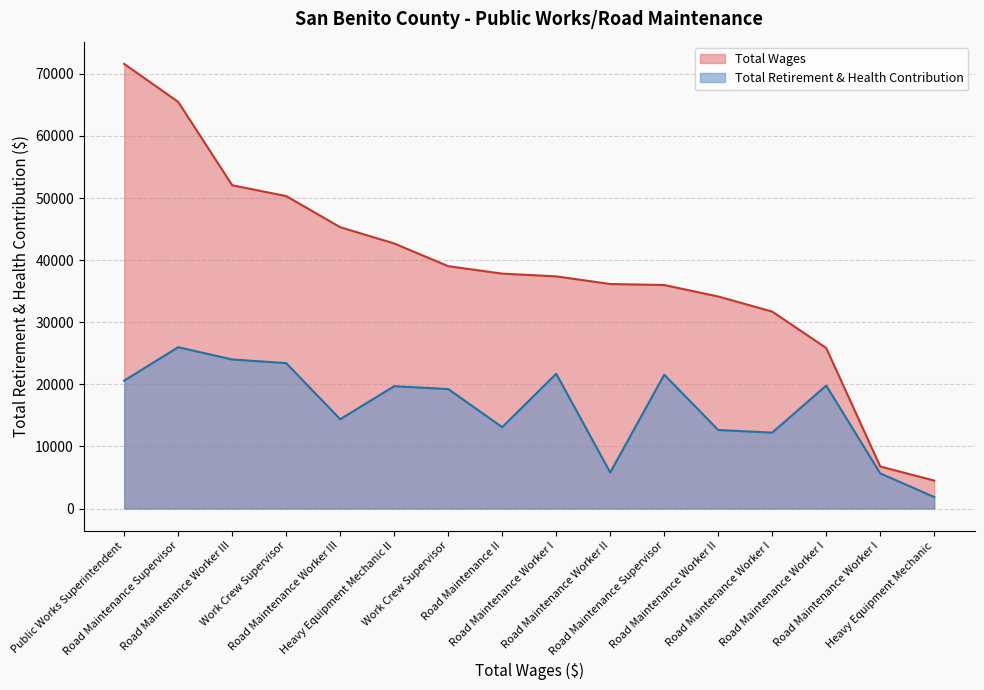

At Road Maintenance Worker I, list the series in order from largest to smallest.

Total Wages, Total Retirement & Health Contribution